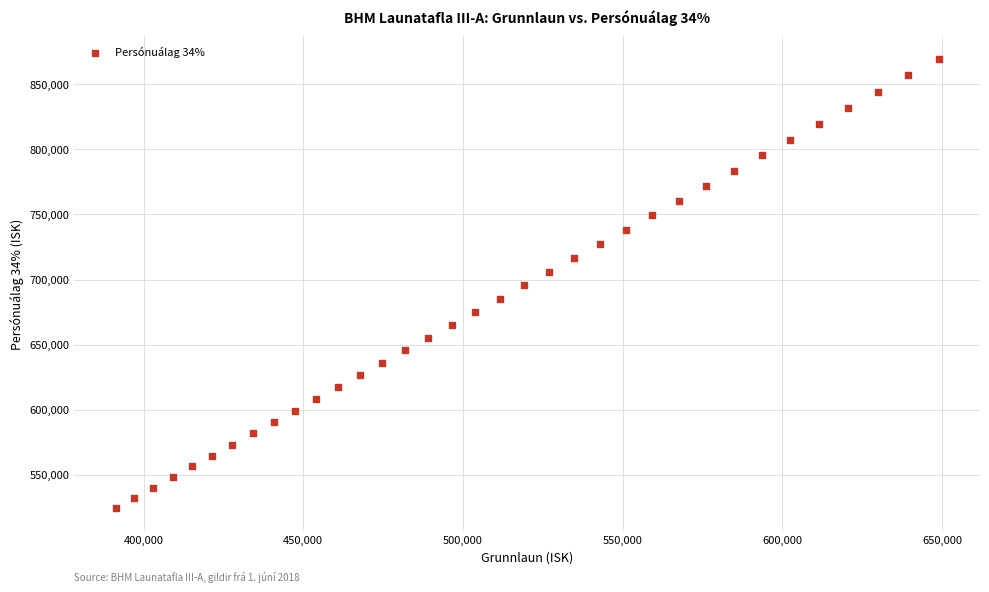

What is the range of Y values (max minus min)?

345459